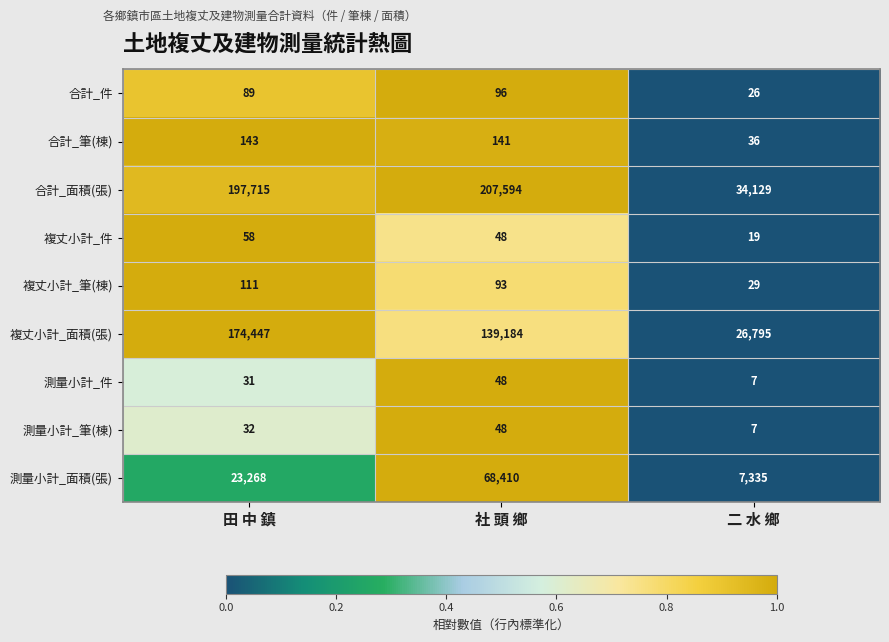

At 田 中 鎮, list the series in order from largest to smallest.

合計_面積(張), 複丈小計_面積(張), 測量小計_面積(張), 合計_筆(棟), 複丈小計_筆(棟), 合計_件, 複丈小計_件, 測量小計_筆(棟), 測量小計_件